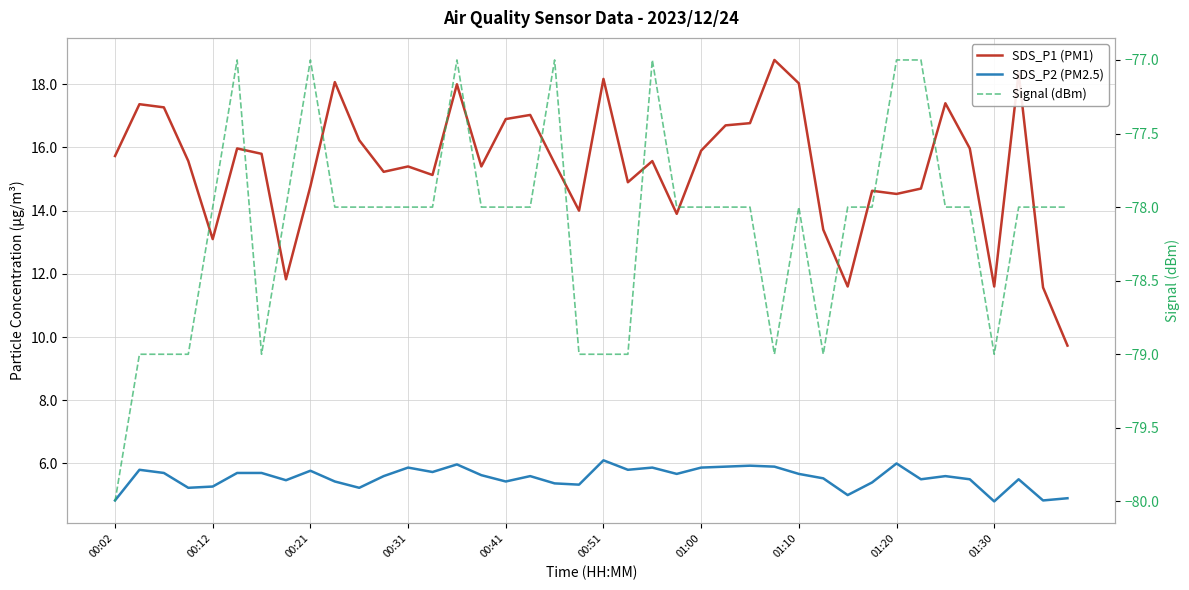

Reading right to left, transcribe all the data shown in this chart.

SDS_P1 (PM1): 9.7	11.6	18.4	11.6	16.0	17.4	14.7	14.5	14.6	11.6	13.4	18.0	18.8	16.8	16.7	15.9	13.9	15.6	14.9	18.2	14.0	15.5	17.0	16.9	15.4	18.0	15.1	15.4	15.2	16.2	18.1	14.8	11.8	15.8	16.0	13.1	15.6	17.3	17.4	15.7
SDS_P2 (PM2.5): 4.9	4.8	5.5	4.8	5.5	5.6	5.5	6.0	5.4	5.0	5.5	5.7	5.9	5.9	5.9	5.9	5.7	5.9	5.8	6.1	5.3	5.4	5.6	5.4	5.6	6.0	5.7	5.9	5.6	5.2	5.4	5.8	5.5	5.7	5.7	5.3	5.2	5.7	5.8	4.8
Signal (dBm): -78.0	-78.0	-78.0	-79.0	-78.0	-78.0	-77.0	-77.0	-78.0	-78.0	-79.0	-78.0	-79.0	-78.0	-78.0	-78.0	-78.0	-77.0	-79.0	-79.0	-79.0	-77.0	-78.0	-78.0	-78.0	-77.0	-78.0	-78.0	-78.0	-78.0	-78.0	-77.0	-78.0	-79.0	-77.0	-78.0	-79.0	-79.0	-79.0	-80.0